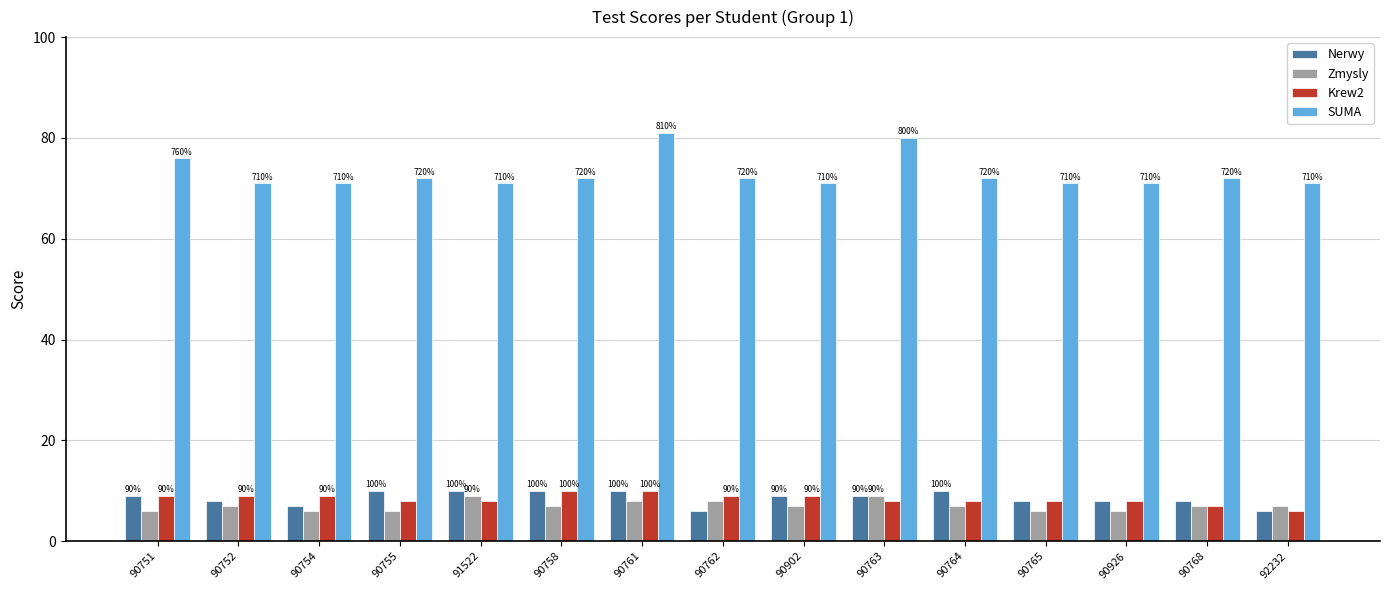

What are all the series names shown in the legend?

Nerwy, Zmysly, Krew2, SUMA